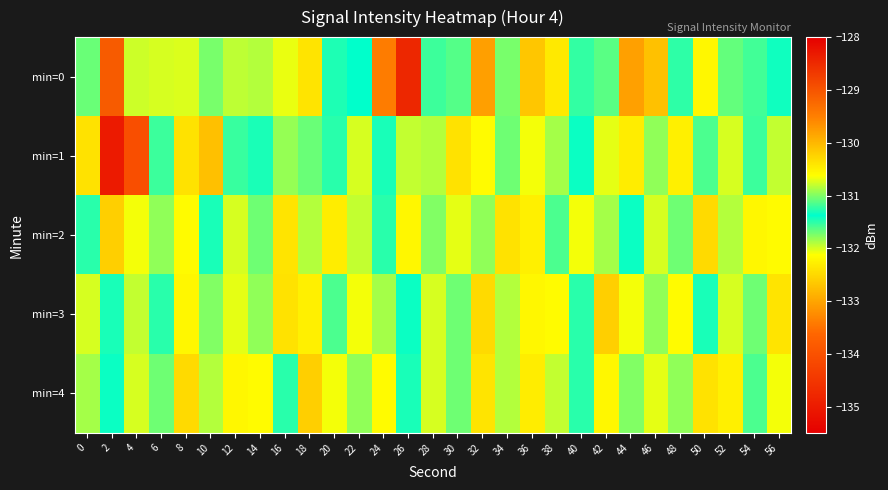

At which category is the sum across all series the highest?

24